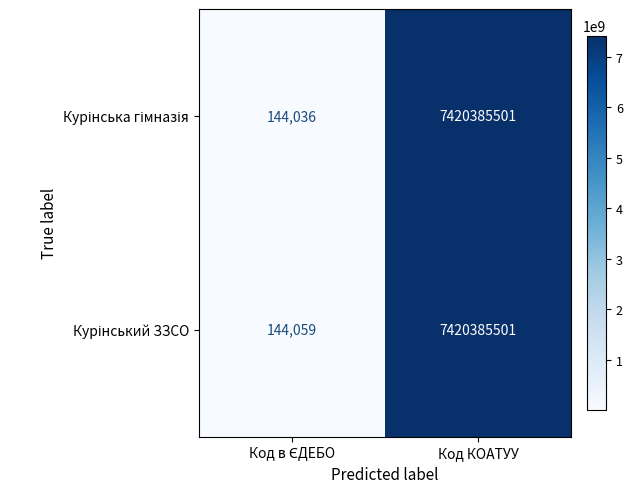

At which category is the sum across all series the highest?

Код КОАТУУ